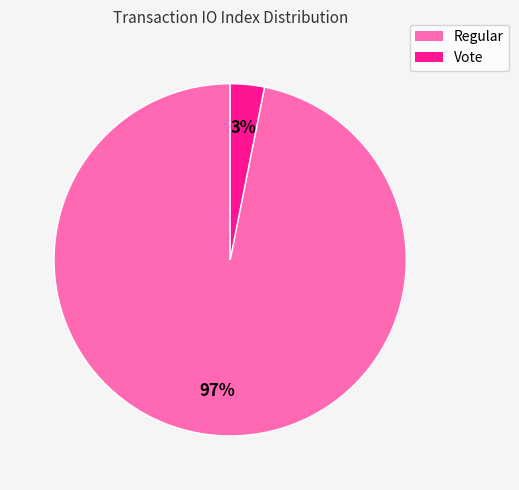

Count the number of slices in the pie.

2